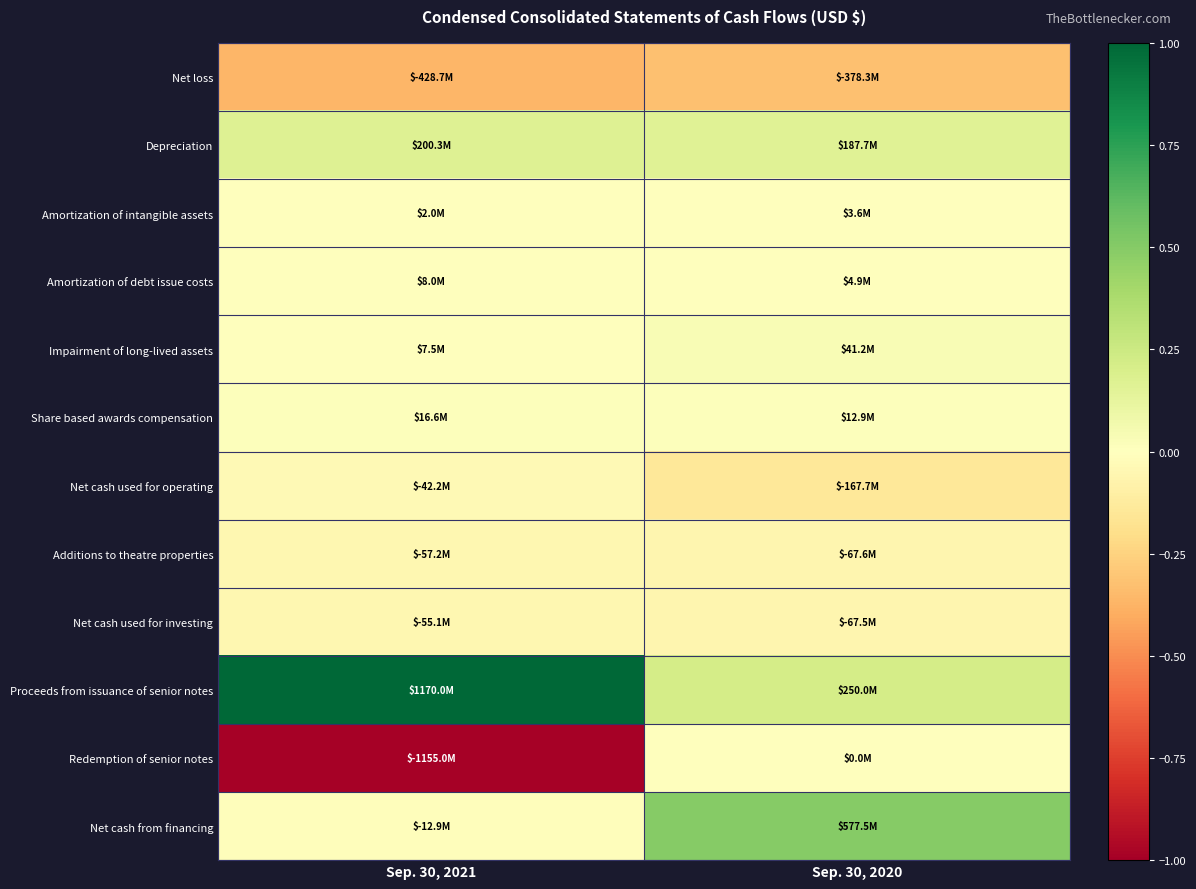

How many distinct data groups are displayed?

12